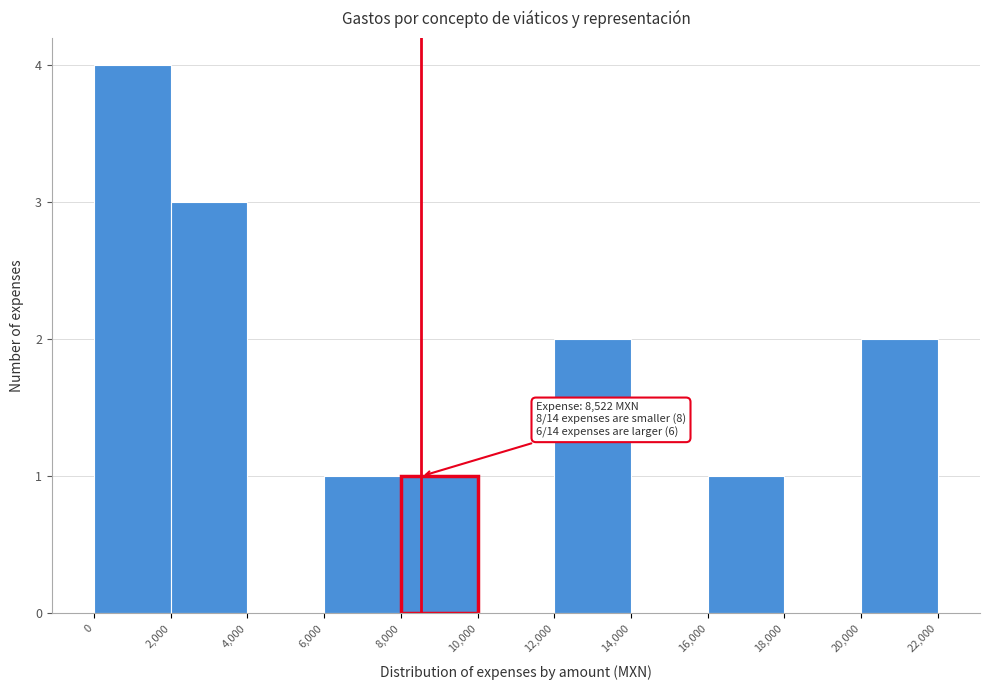

Over which range of the x-axis is the bar tallest?

0 to 2,000